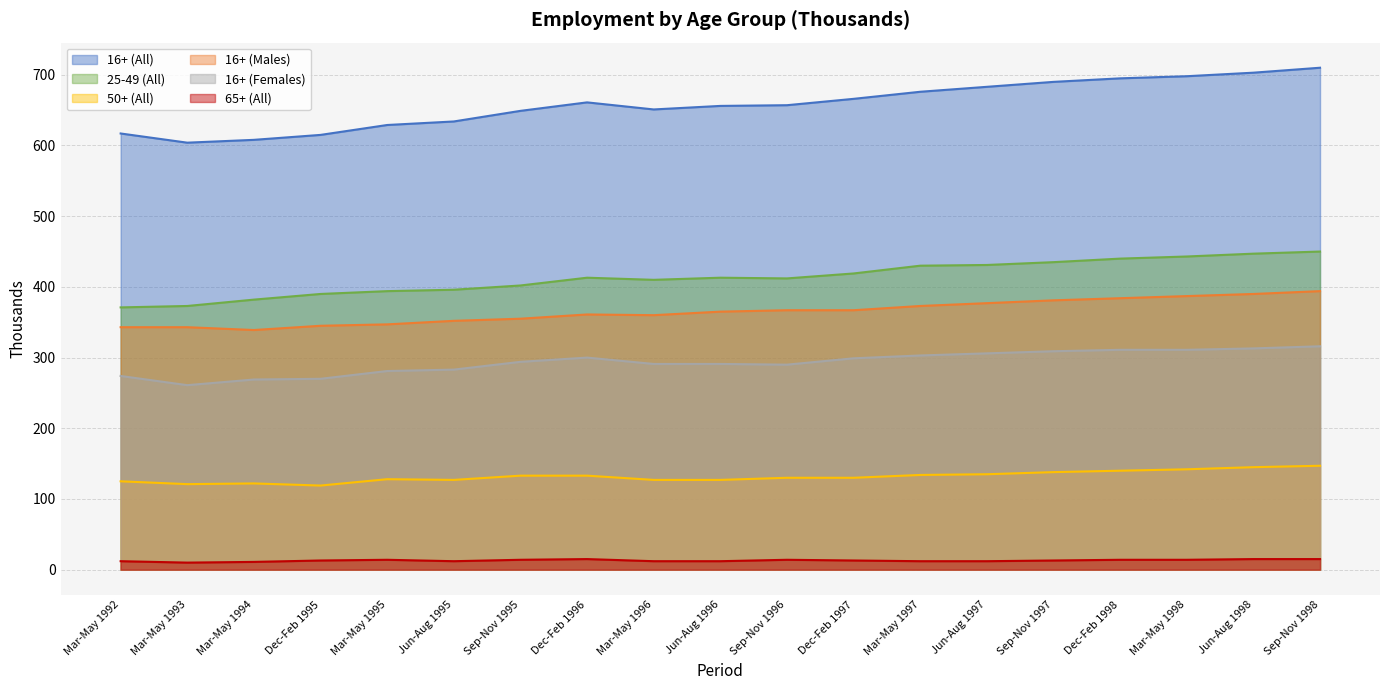

Where is the first local minimum for 25-49 (All)?

Mar-May 1996